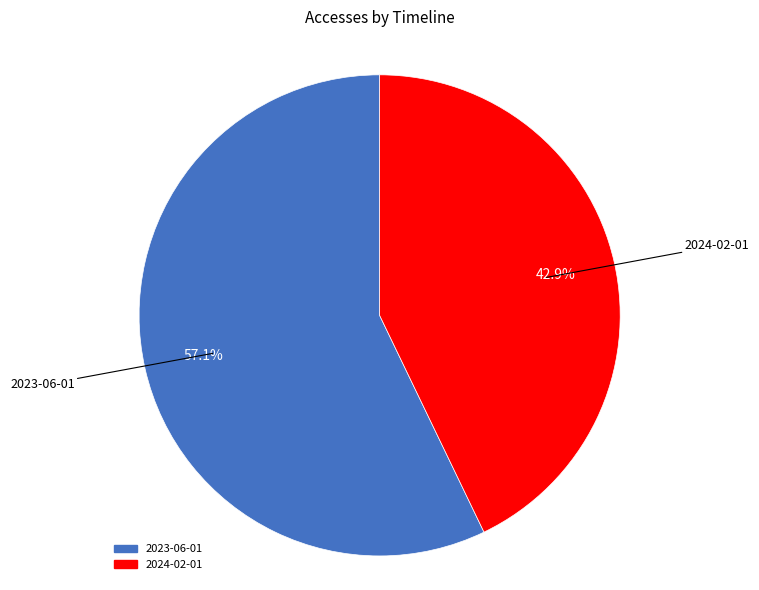

Count the number of slices in the pie.

2